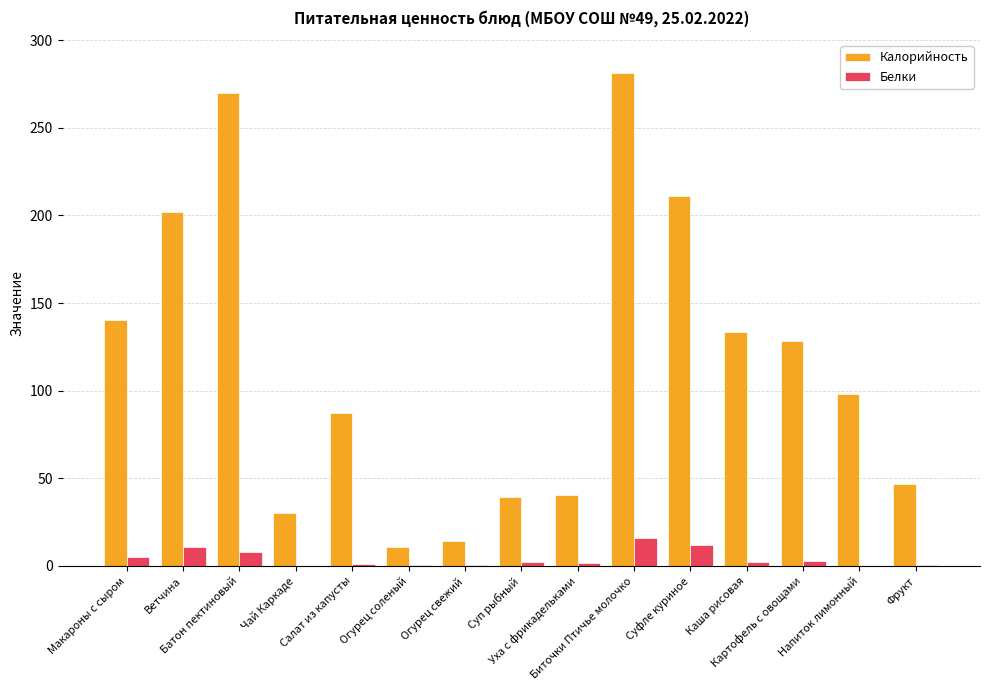

Are the bars horizontal?

No